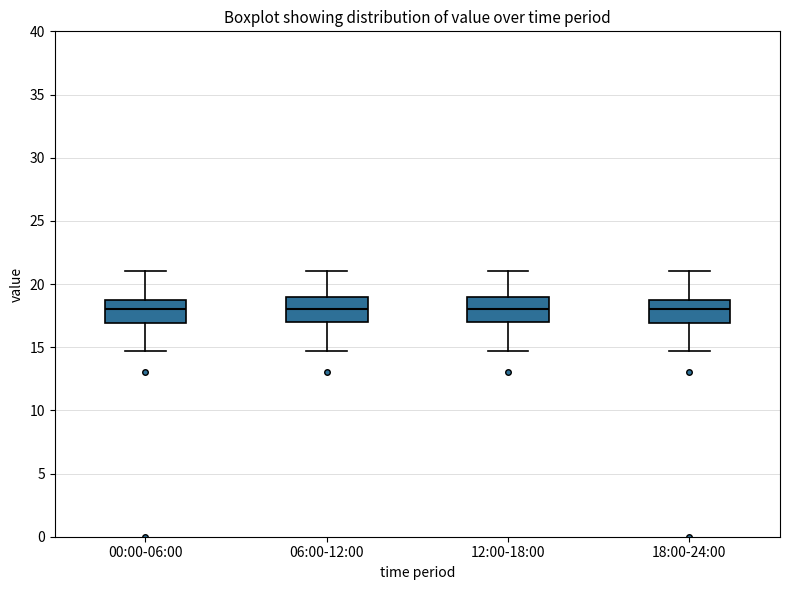

Reading left to right, transcribe this box plot: for each box, give where its median line is, the range the box spans, and where its two whiskers end, as read against the y-axis. The values are not printed on the chart, so give them approximately, as read against the axis.

00:00-06:00: median 18.0, box 17.0 to 19.0, whiskers 14.5 to 21.0
06:00-12:00: median 18.0, box 17.0 to 19.0, whiskers 14.5 to 21.0
12:00-18:00: median 18.0, box 17.0 to 19.0, whiskers 14.5 to 21.0
18:00-24:00: median 18.0, box 17.0 to 19.0, whiskers 14.5 to 21.0